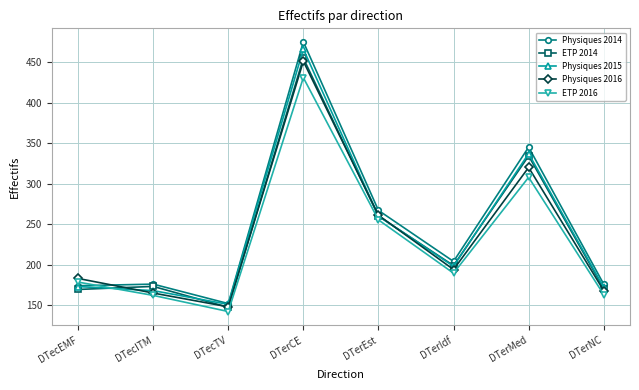

How many interior local valleys does the Physiques 2014 series have?

2